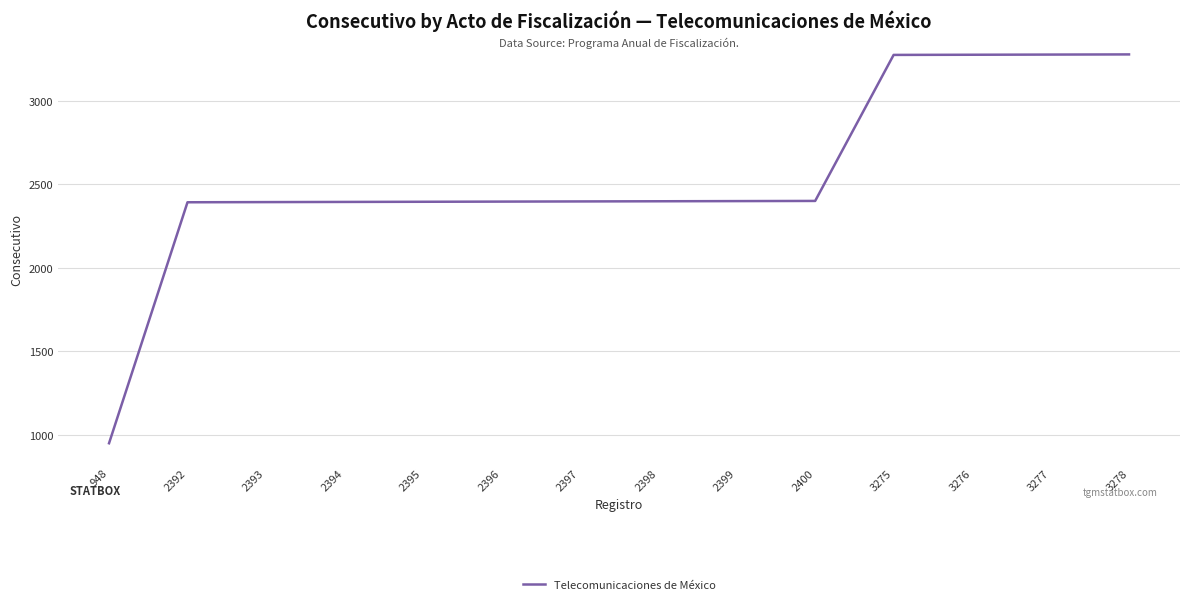

What is the change in value from 2392 to 2396?

+4